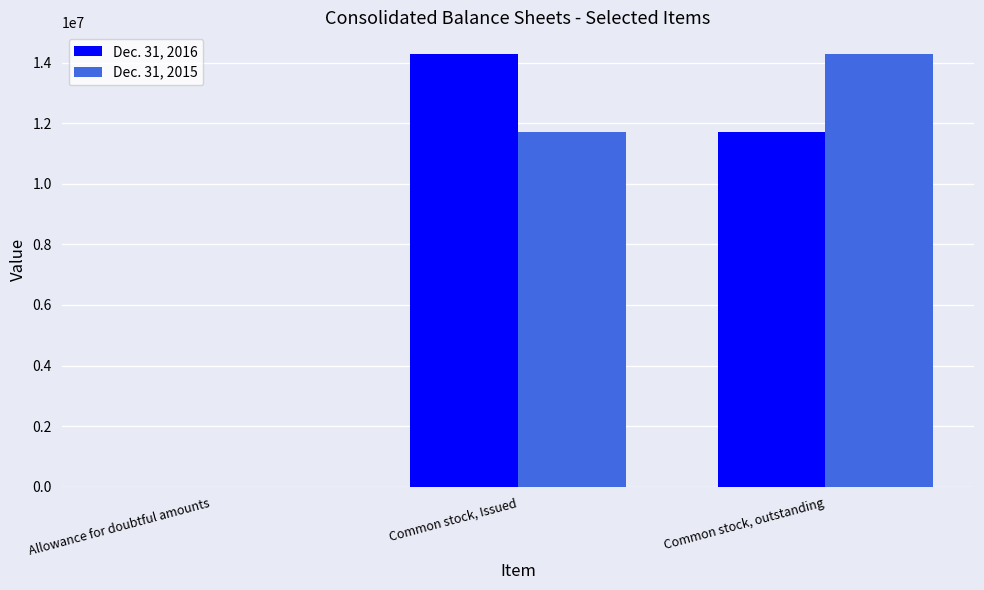

Are the bars grouped side by side (vs. stacked)?

Yes